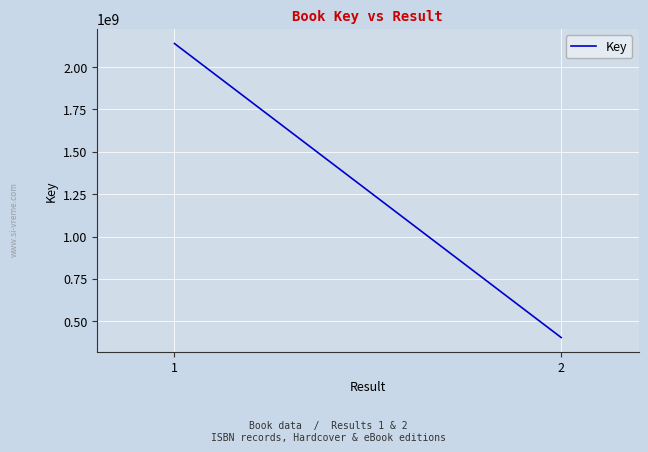

Is it true that the value at 2 is 715957710?

False